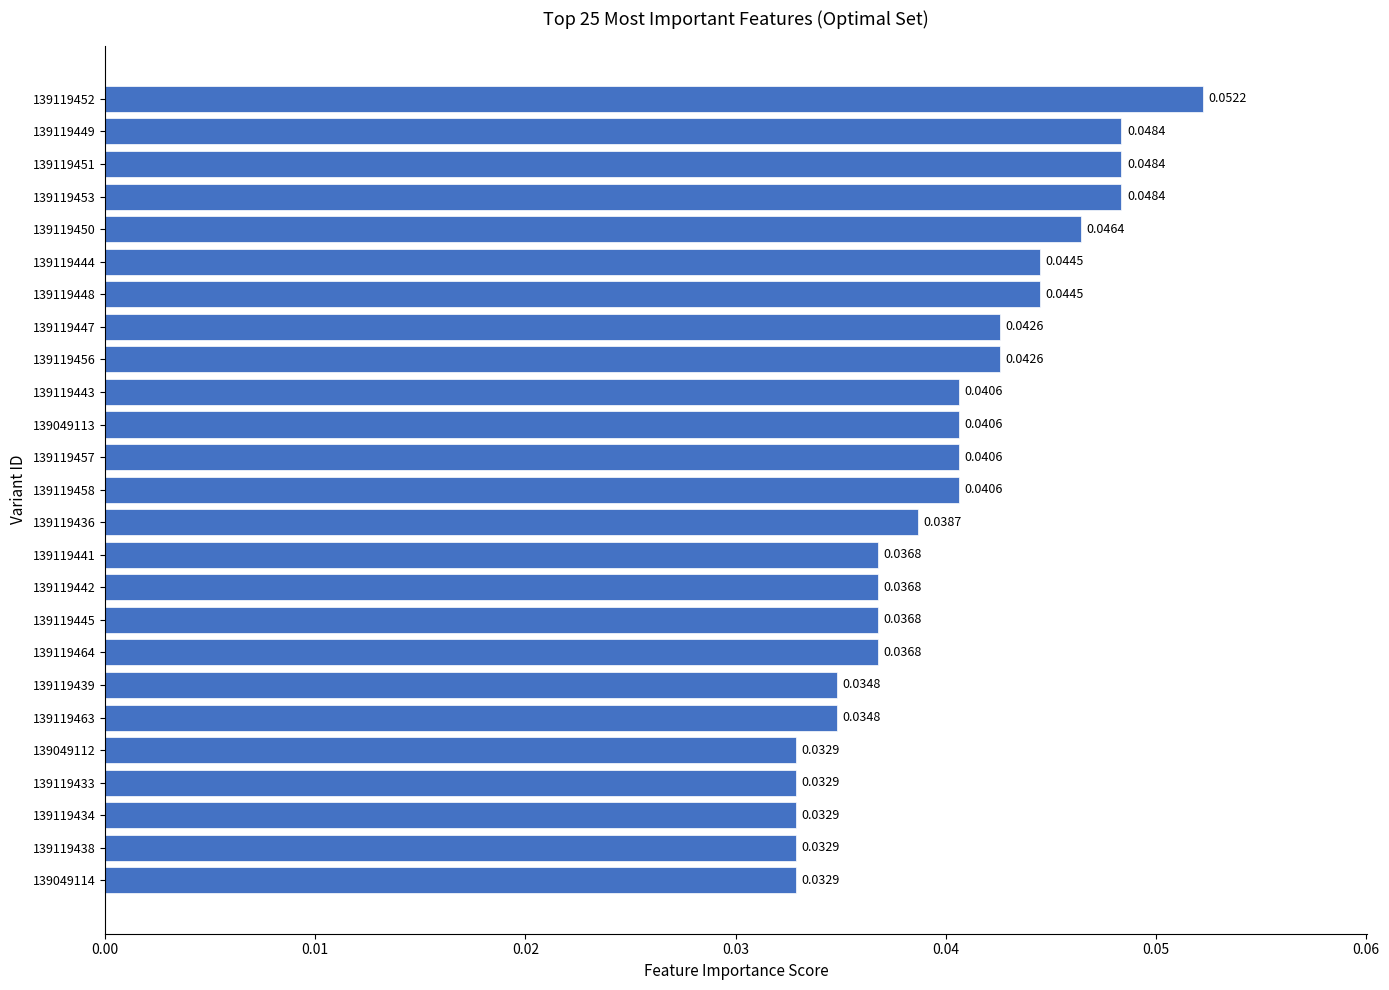

What is the sum of all values?

1.0